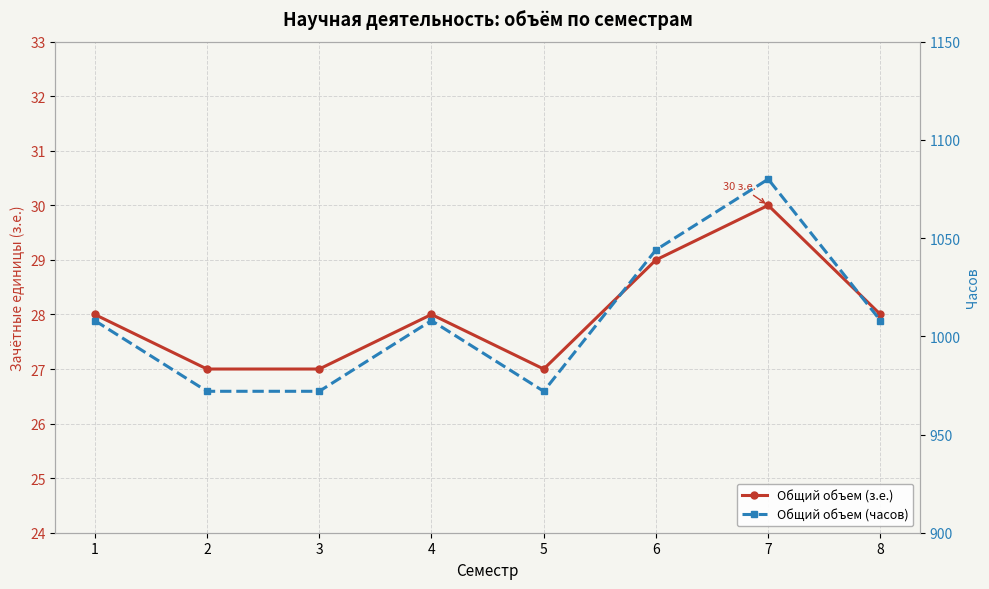

List the labels in order of Общий объем (з.е.) value, smallest first.

2, 3, 5, 1, 4, 8, 6, 7